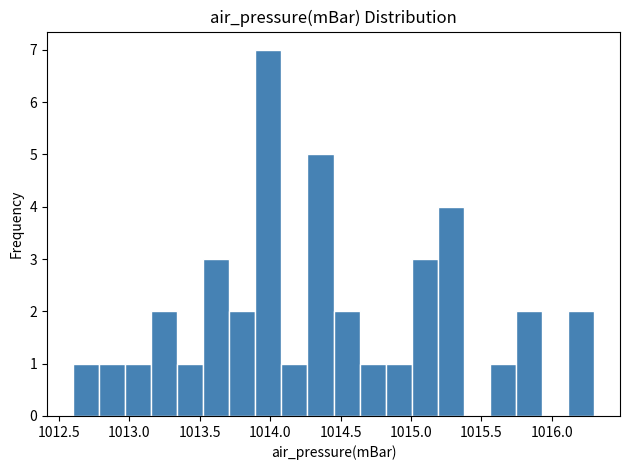

Around what value on the x-axis is the tallest bar? Give the approximate position of its centre, as read against the axis.

1014.00